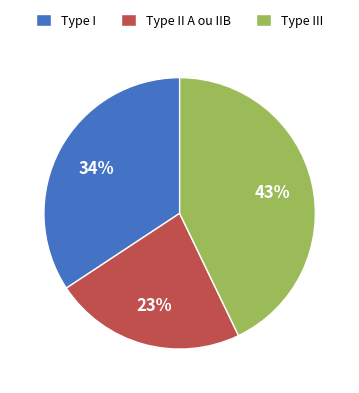

Is the sum of Type I and Type III greater than half?

Yes